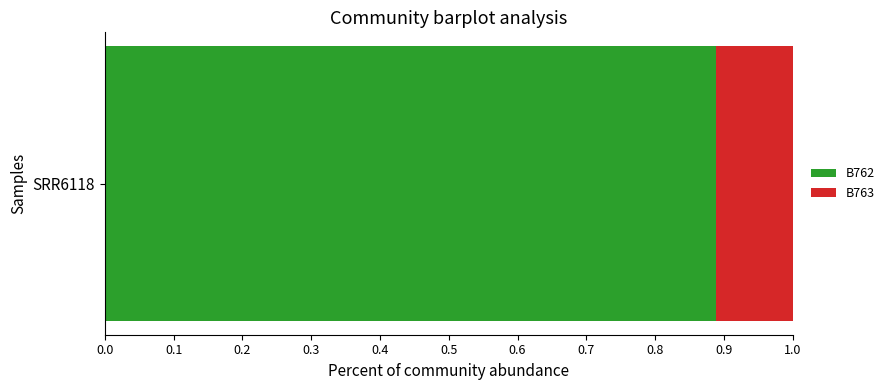

The B762 series shows 1.5 at SRR6118. True or false?

False